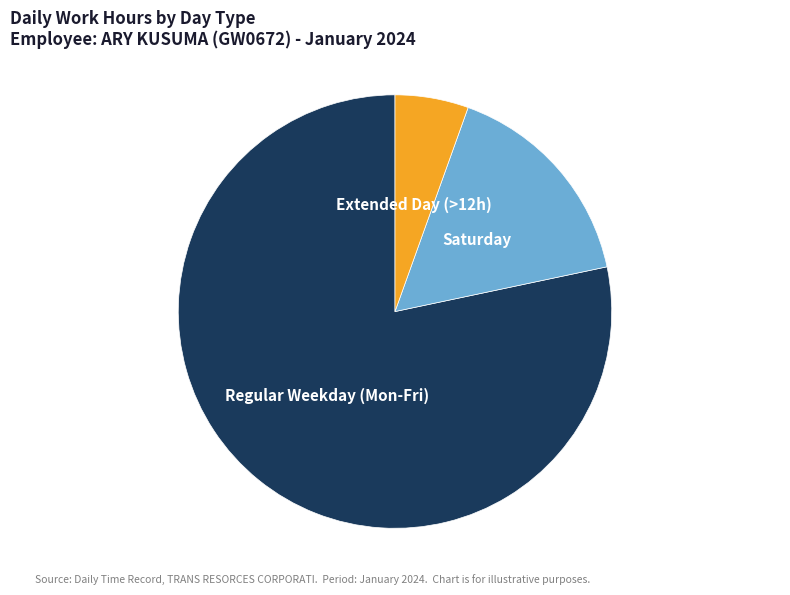

Count the number of slices in the pie.

3